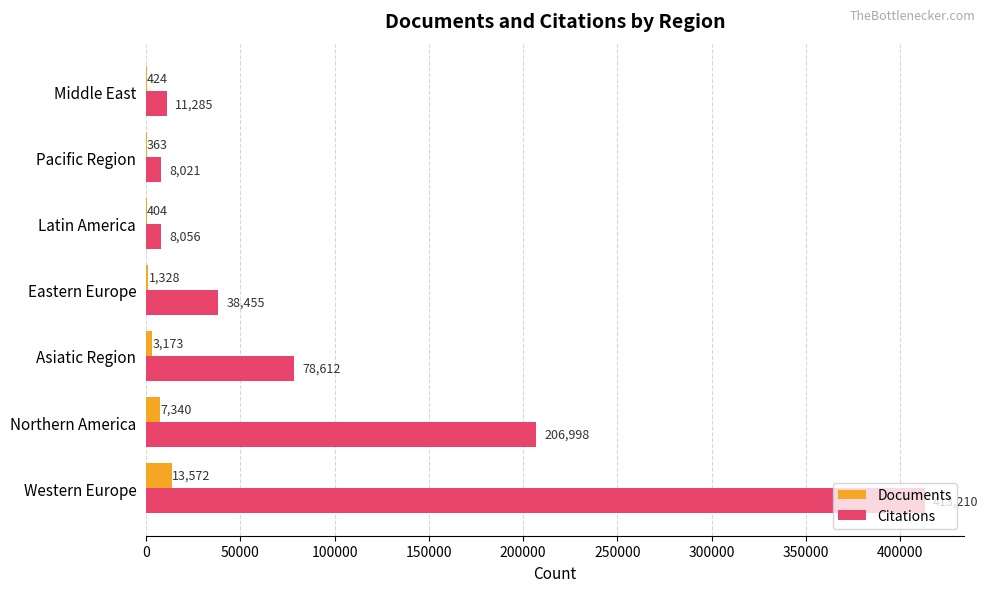

What is the maximum value for Documents?

13572